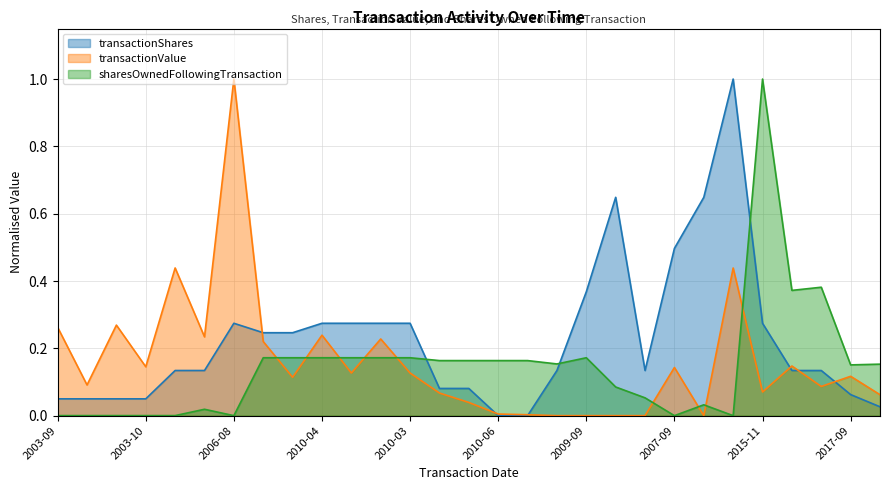

Does the chart have visible grid lines?

Yes